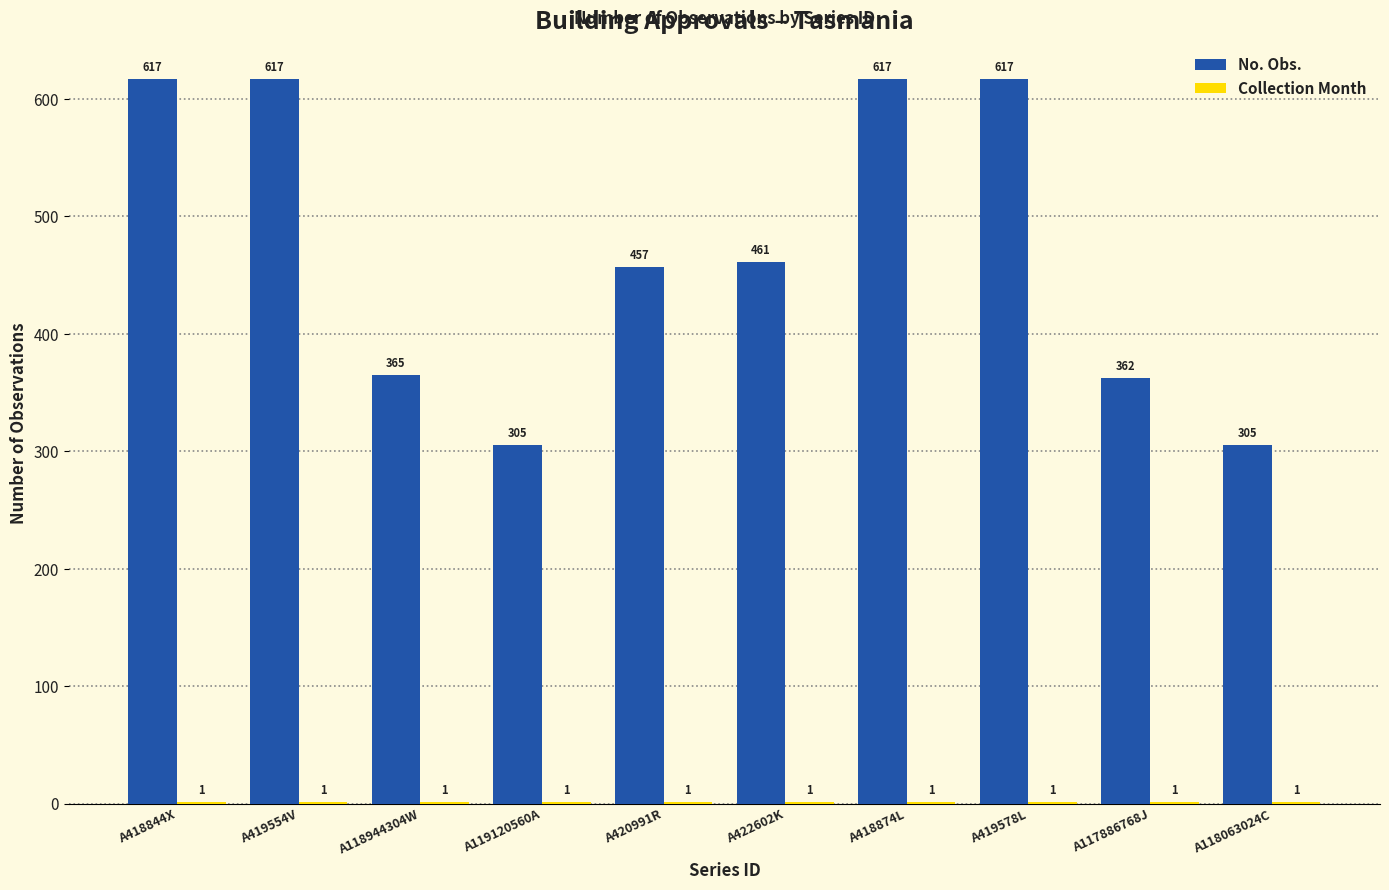

What is the sum of the No. Obs. values at A119120560A and A117886768J?

667